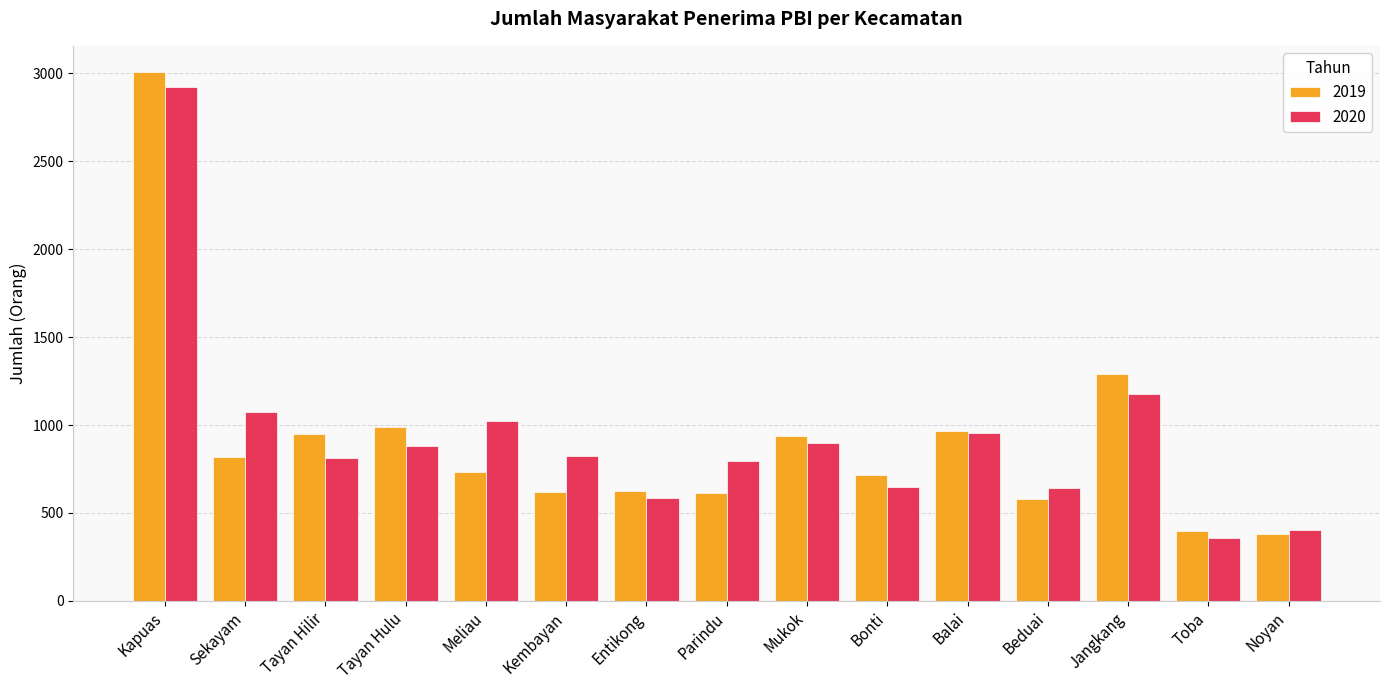

What is the greatest value displayed?

3007